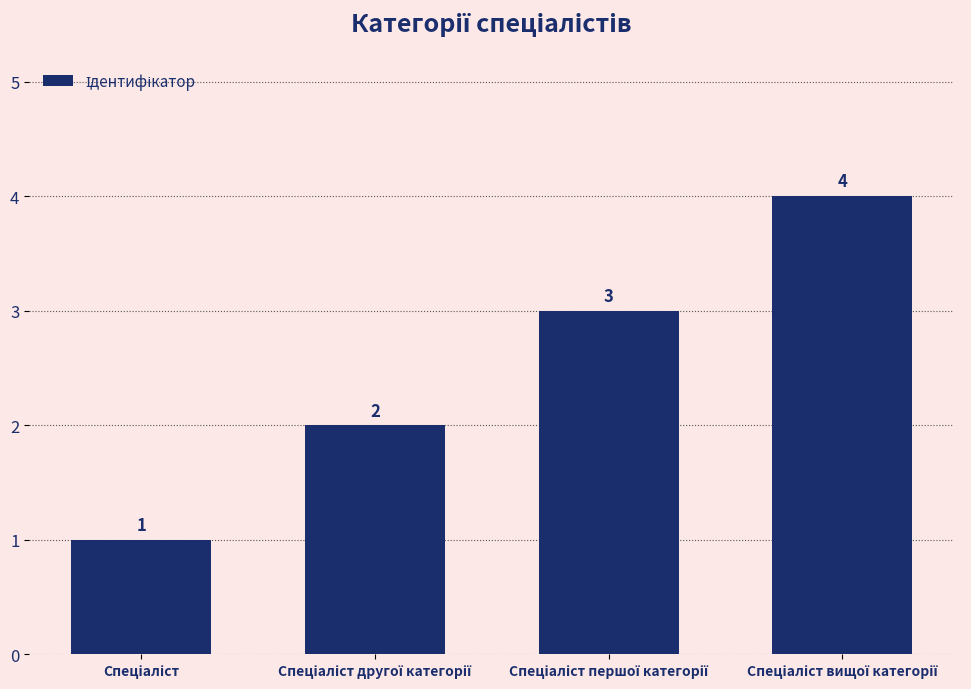

Count the values in the range 2 to 4.

3